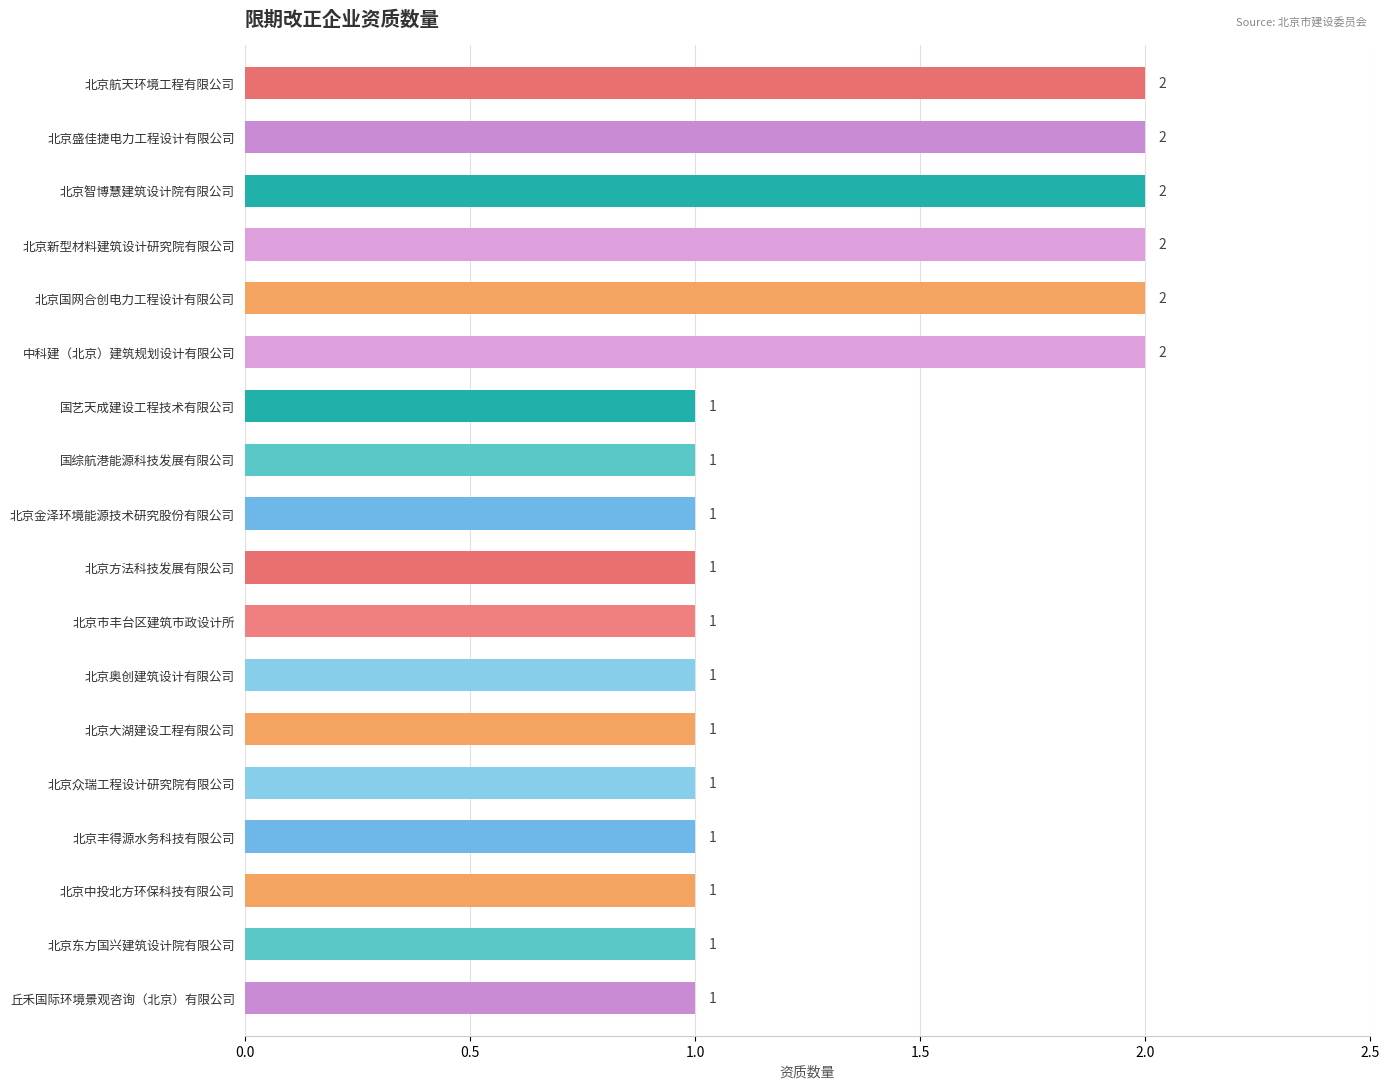

What is the value of the 5th bar from the top?

2